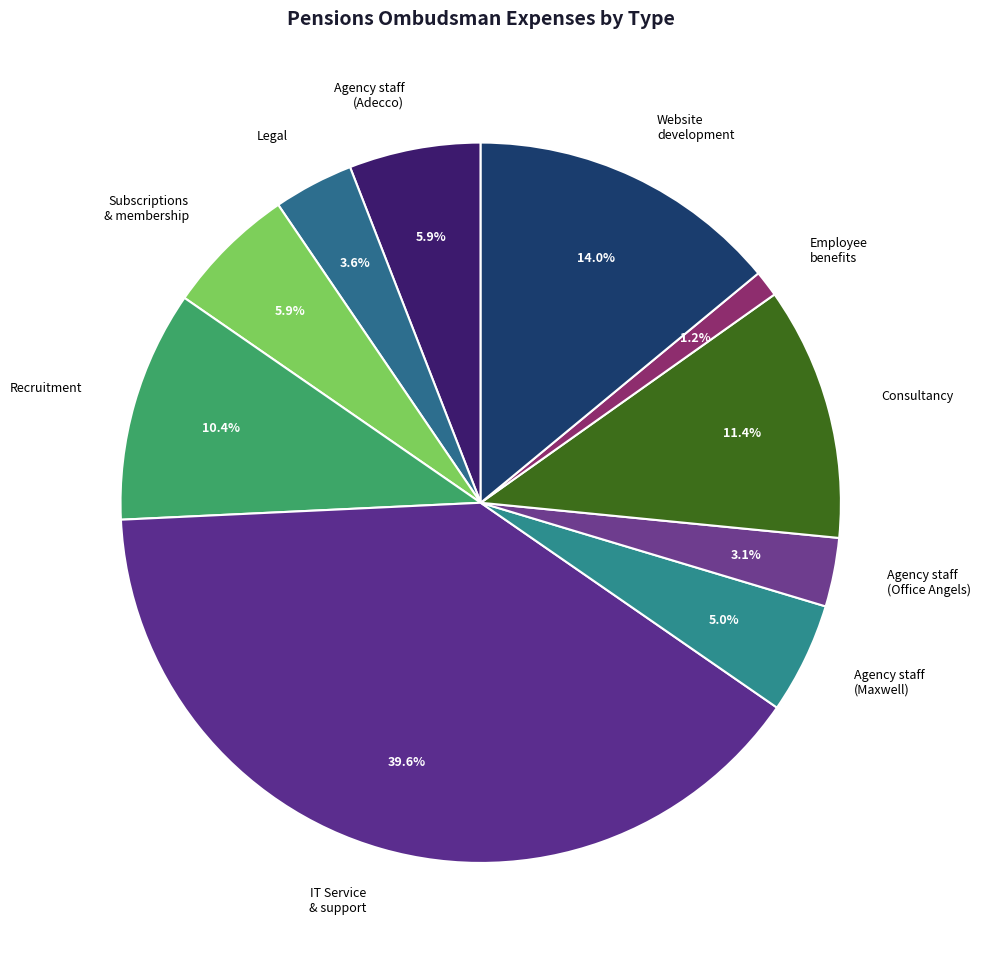

What is the largest slice in the pie chart?

IT Service & support